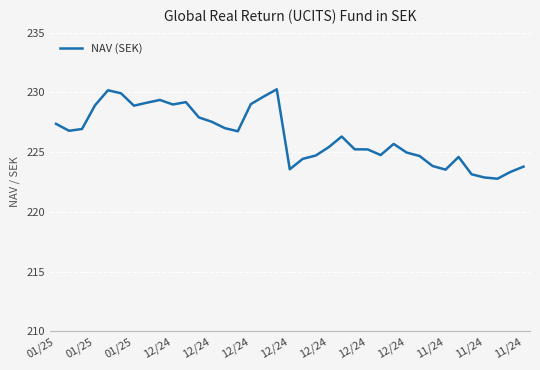

What is the average value?

226.4